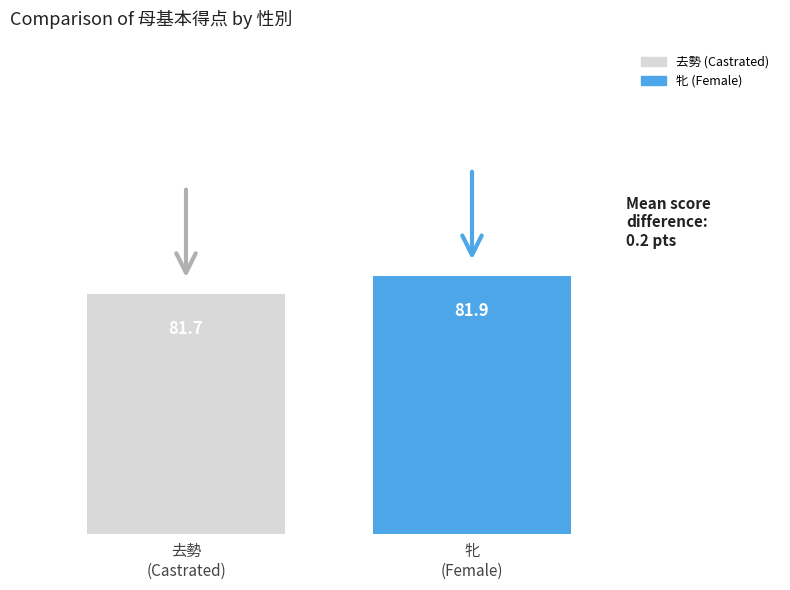

Between 去勢
(Castrated) and 牝
(Female), which is larger?

牝
(Female)